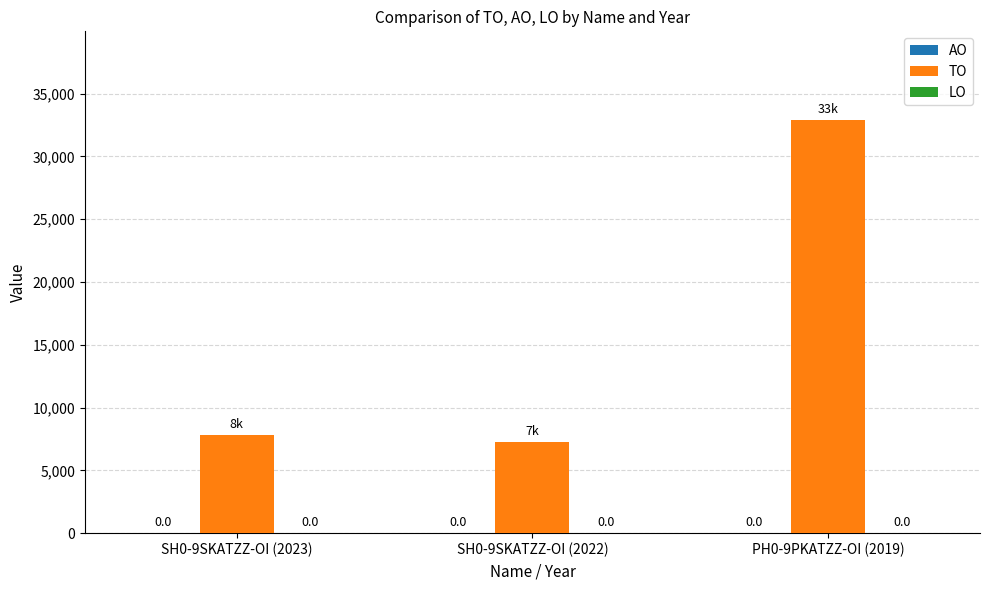

Reading left to right, extract all data points from this chart.

AO: SH0-9SKATZZ-OI (2023)=0	SH0-9SKATZZ-OI (2022)=0	PH0-9PKATZZ-OI (2019)=0
TO: SH0-9SKATZZ-OI (2023)=7836	SH0-9SKATZZ-OI (2022)=7223	PH0-9PKATZZ-OI (2019)=32882
LO: SH0-9SKATZZ-OI (2023)=0	SH0-9SKATZZ-OI (2022)=0	PH0-9PKATZZ-OI (2019)=0